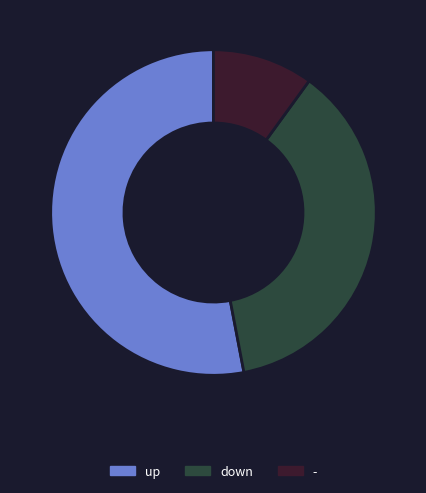

How many slices are in this pie chart?

3